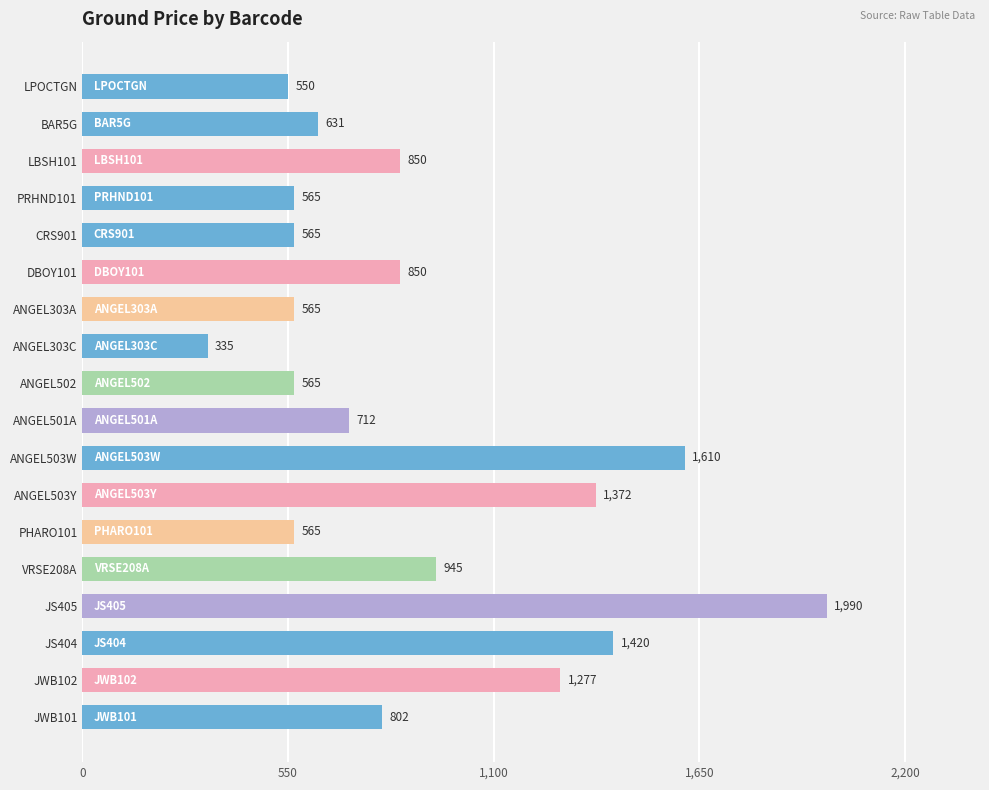

Which category has the lowest value across all series?

ANGEL303C